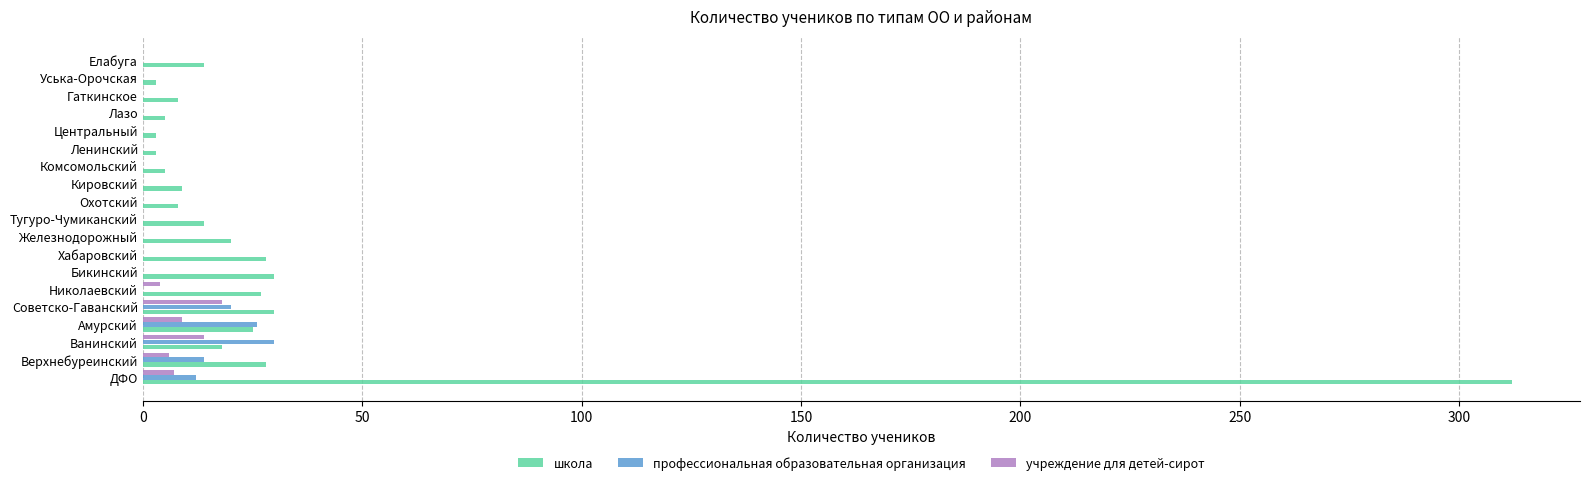

At which category is the sum across all series the highest?

ДФО